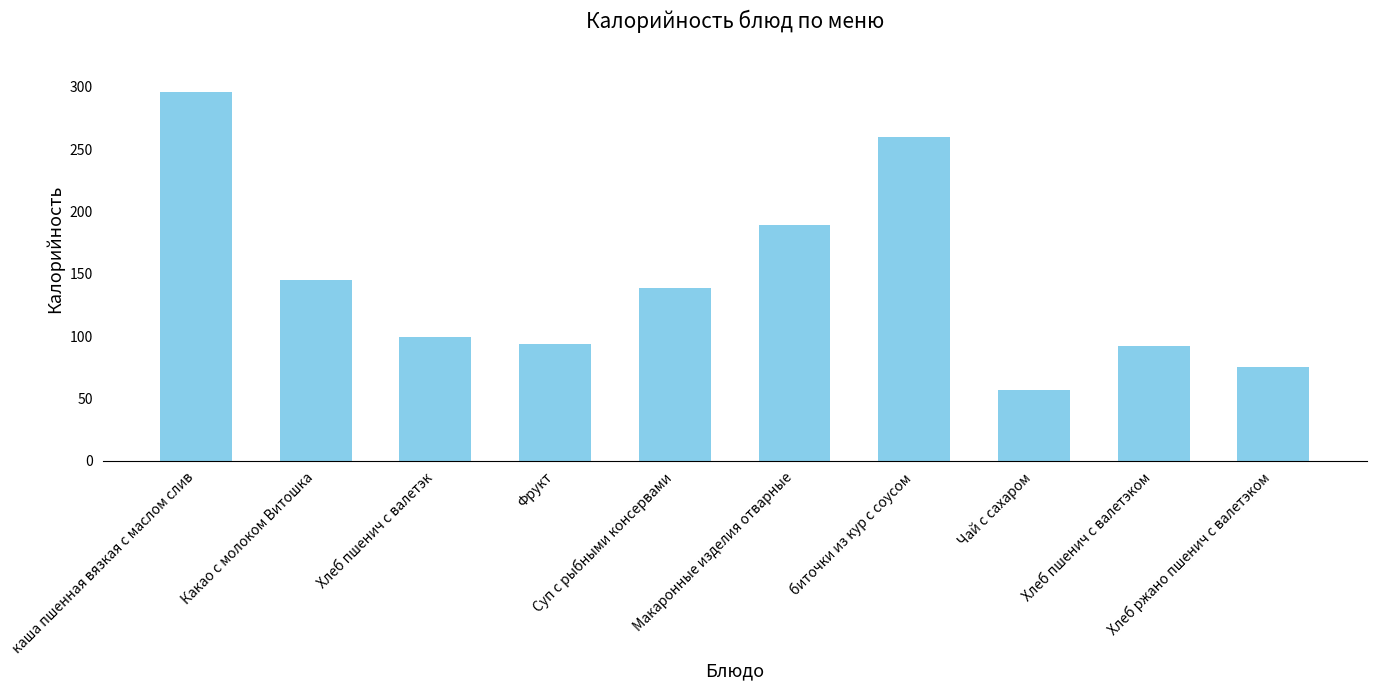

The chart shows a value of 56.4 at Чай с сахаром. True or false?

True